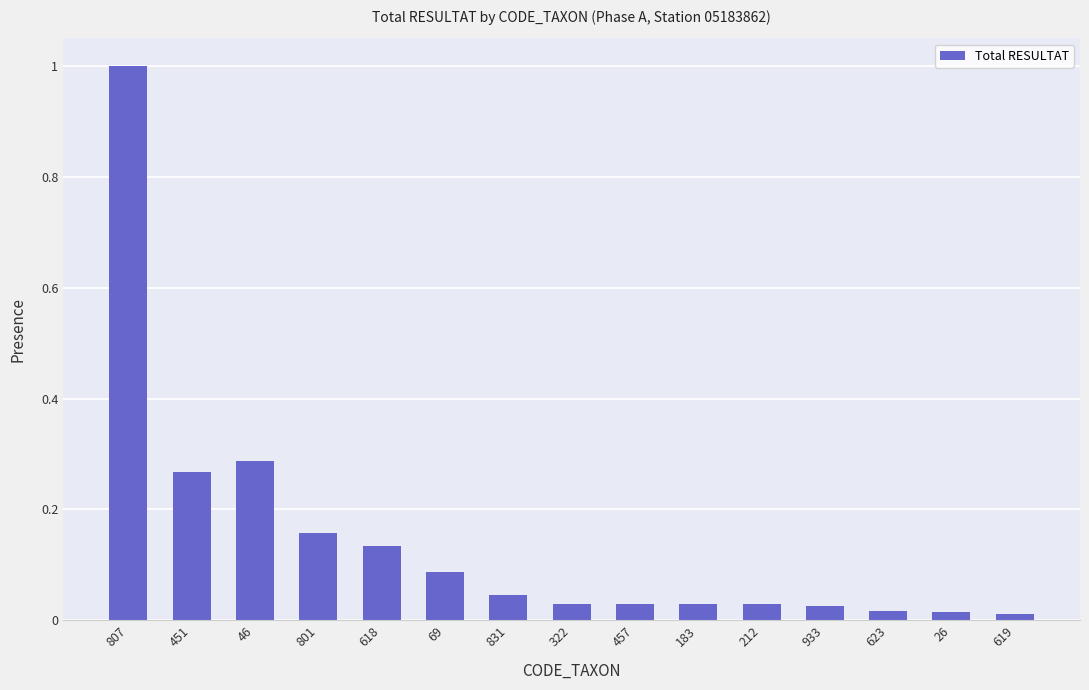

What is the sum of all values?

2.2